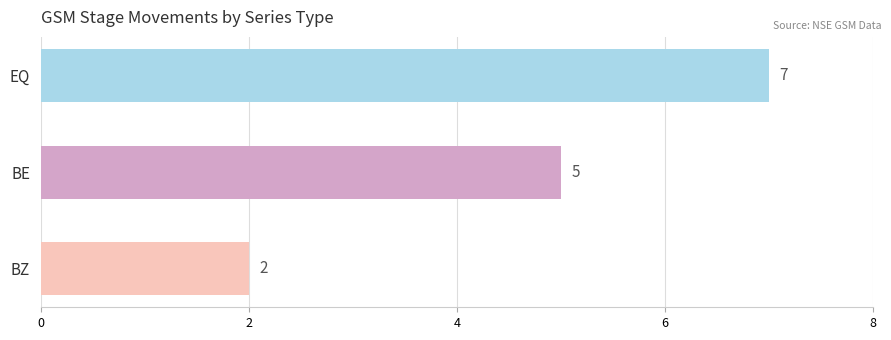

How many categories are shown in the chart?

3